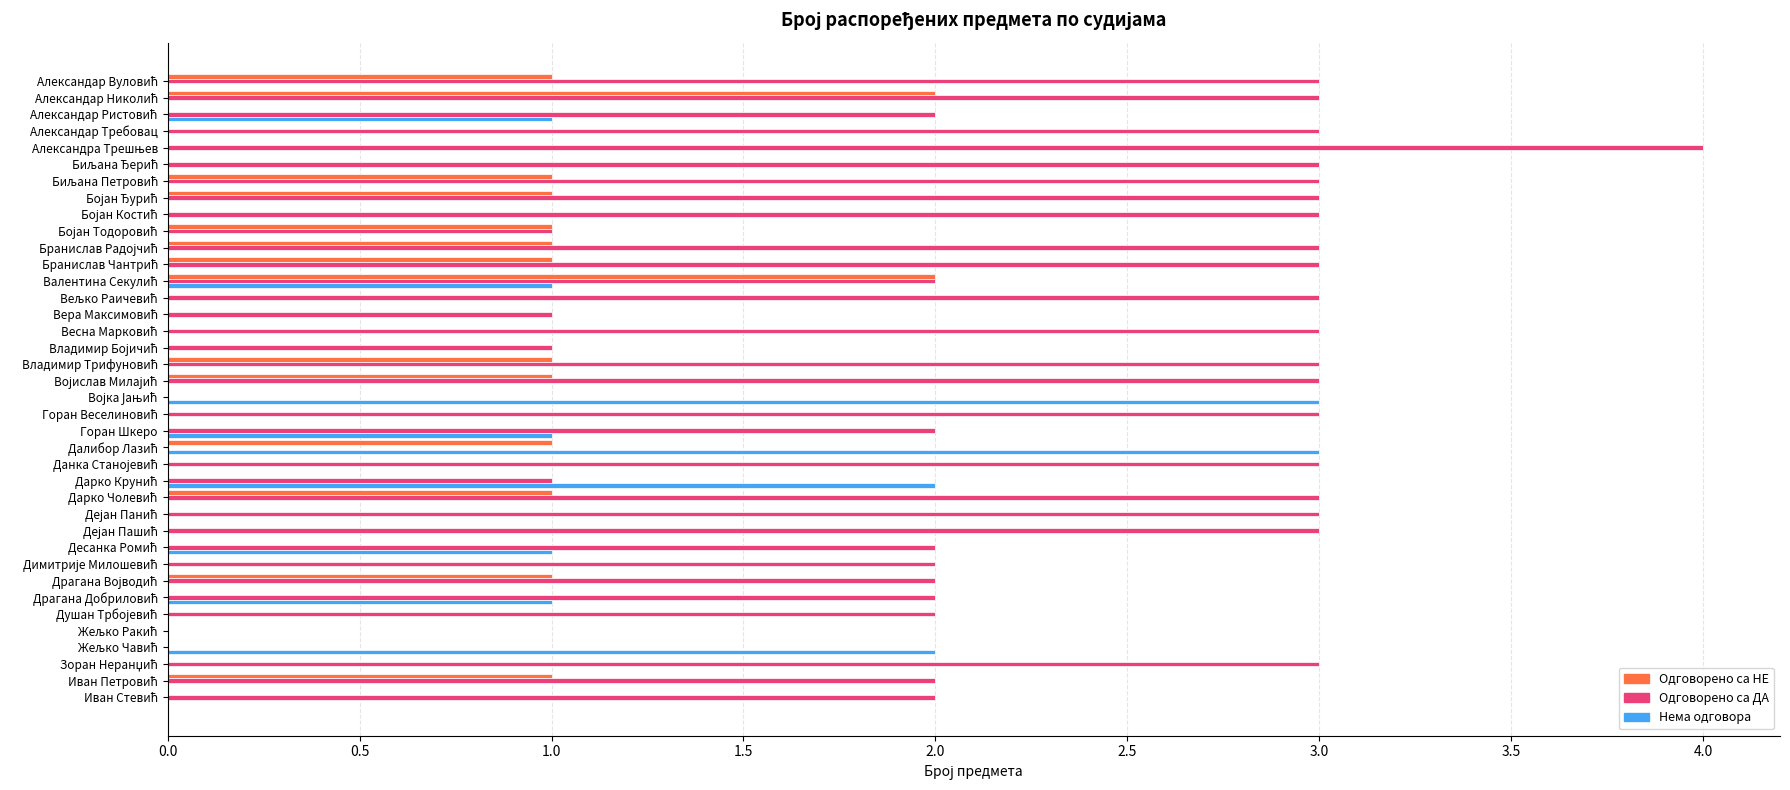

Which series has the largest total across all categories?

Одговорено са ДА